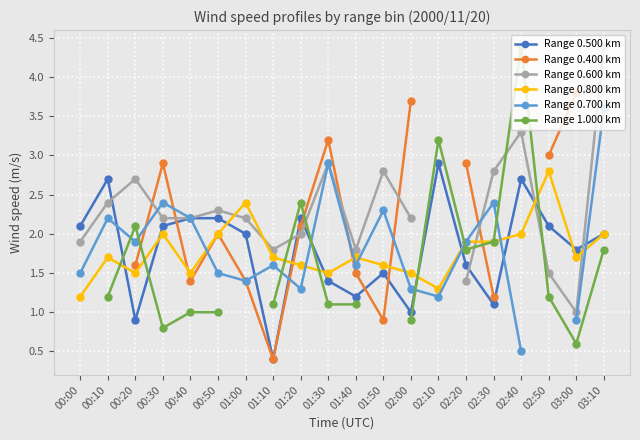

Is this an area chart (filled region under the line)?

No